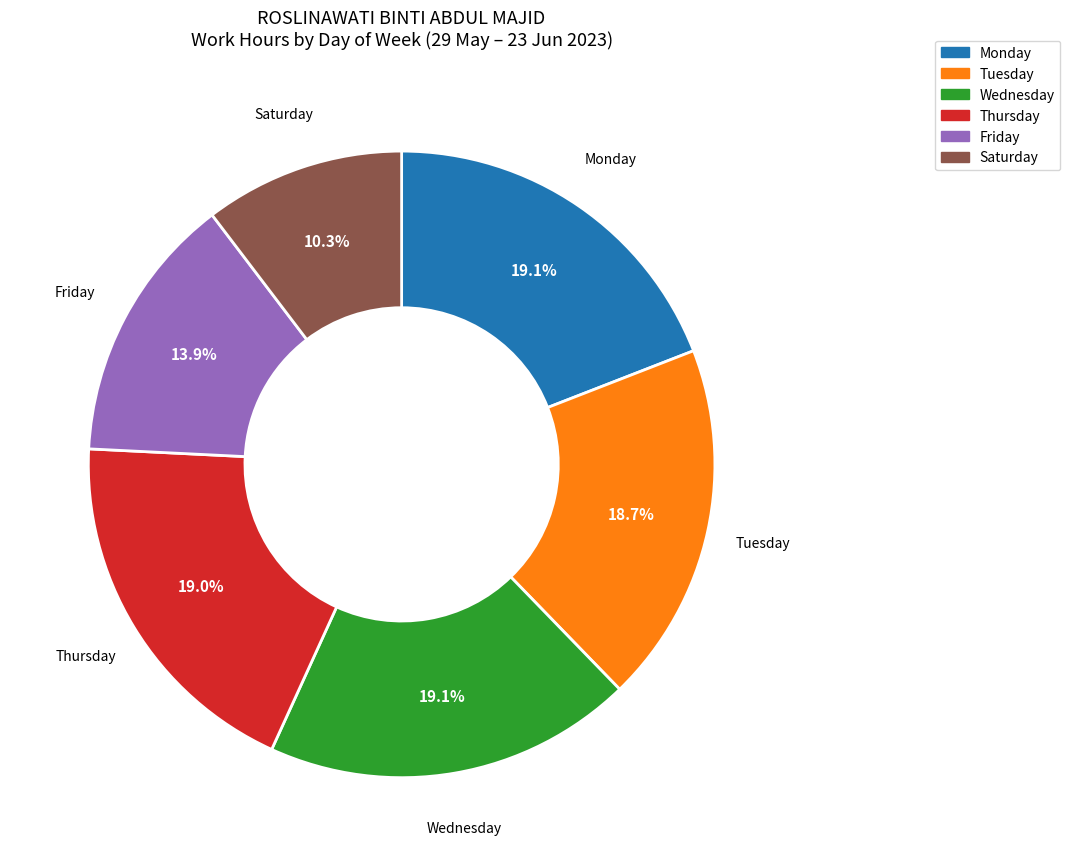

To the nearest percent, what is the average slice percentage?

17%